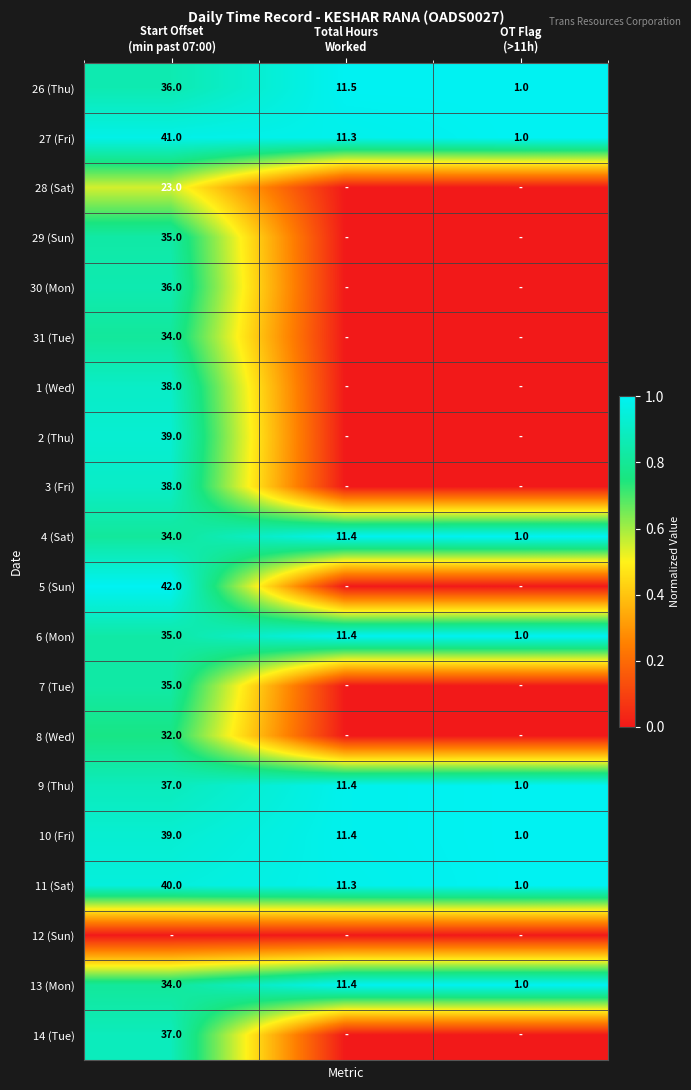

What is the difference between the maximum and minimum values in the 4 (Sat) series?

33.0